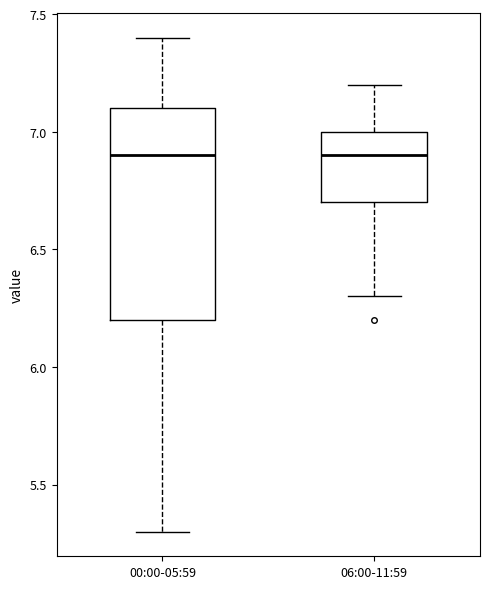

Which box is the tallest, from its lower edge to its upper edge?

00:00-05:59